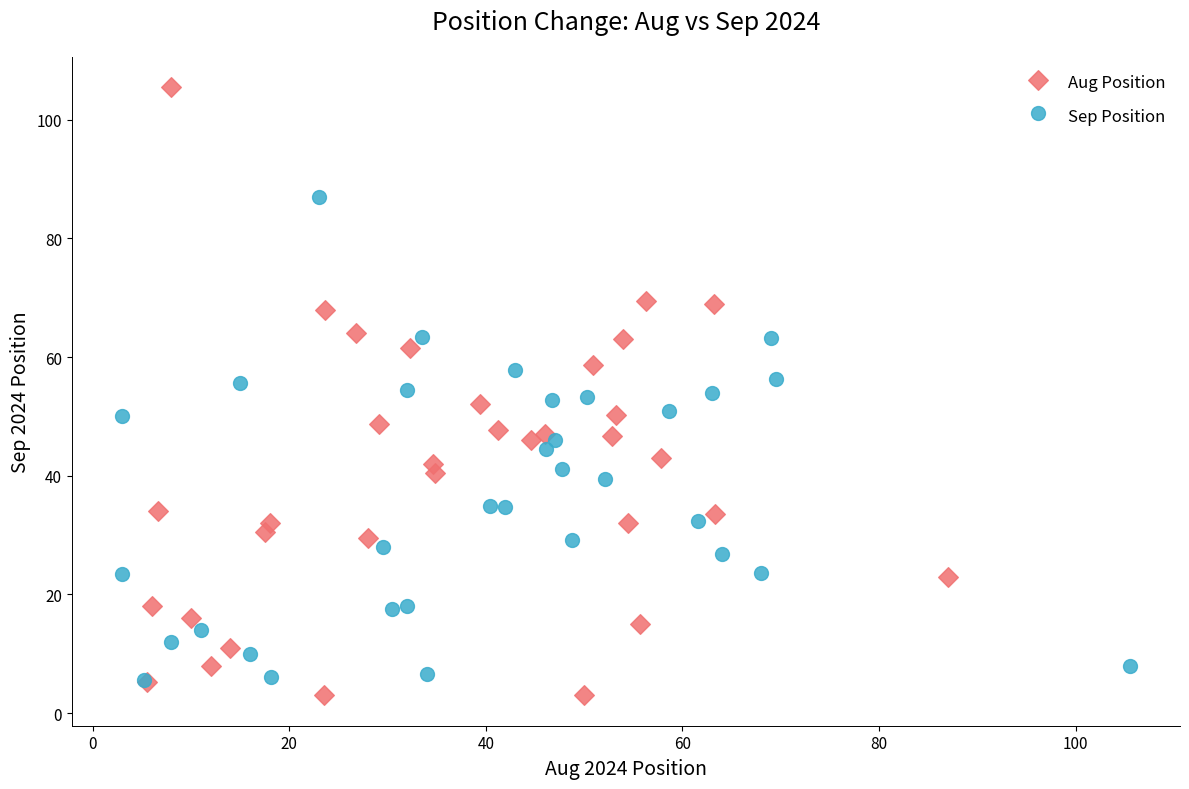

What are all the series names shown in the legend?

Aug Position, Sep Position